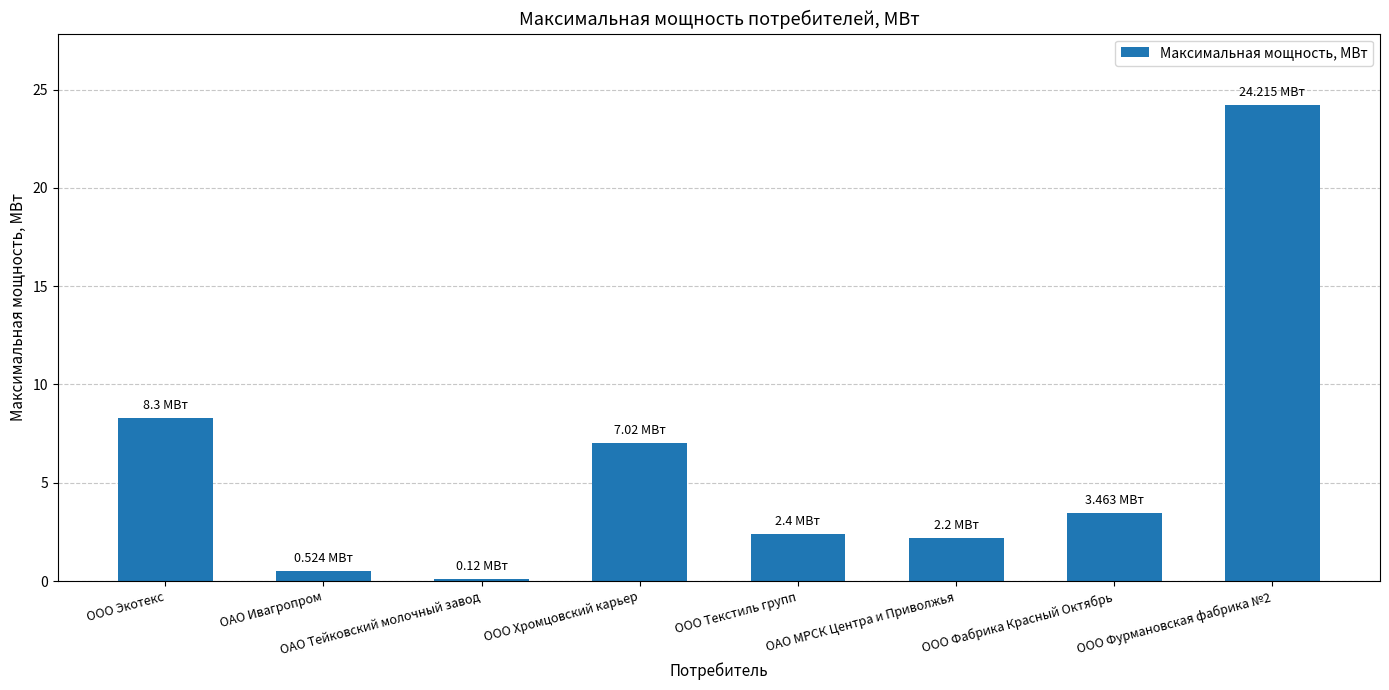

Reading left to right, transcribe all the data shown in this chart.

8.3	0.5	0.1	7.0	2.4	2.2	3.5	24.2